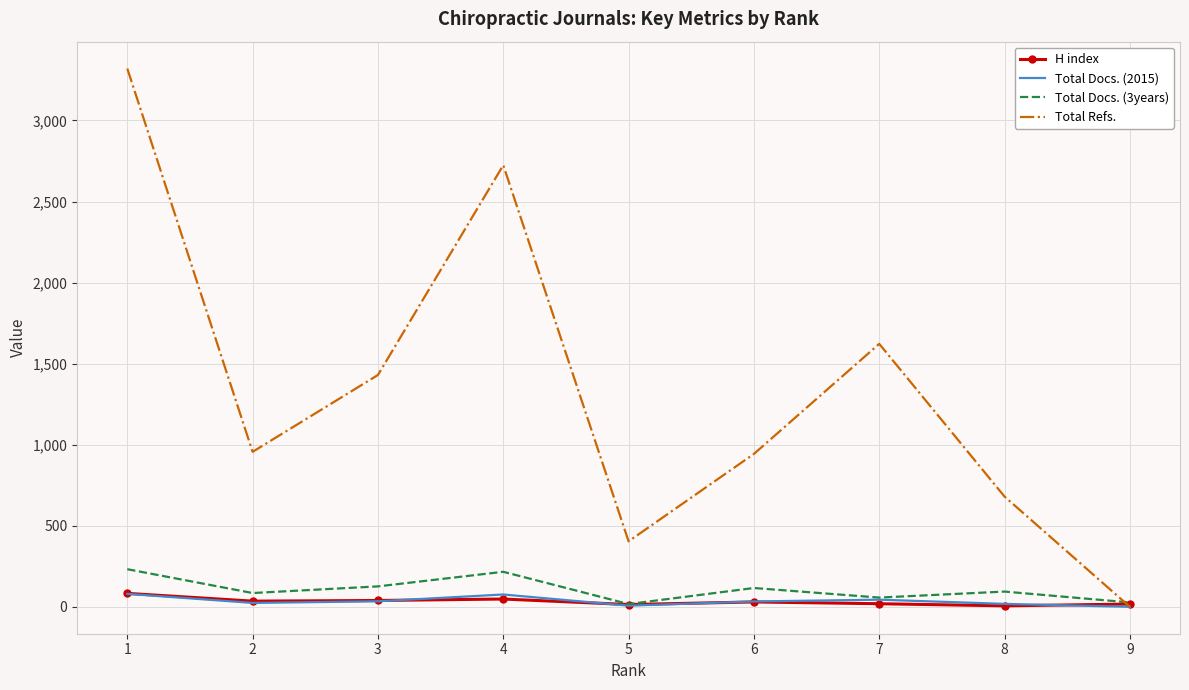

What is the maximum value shown in the chart?

3320